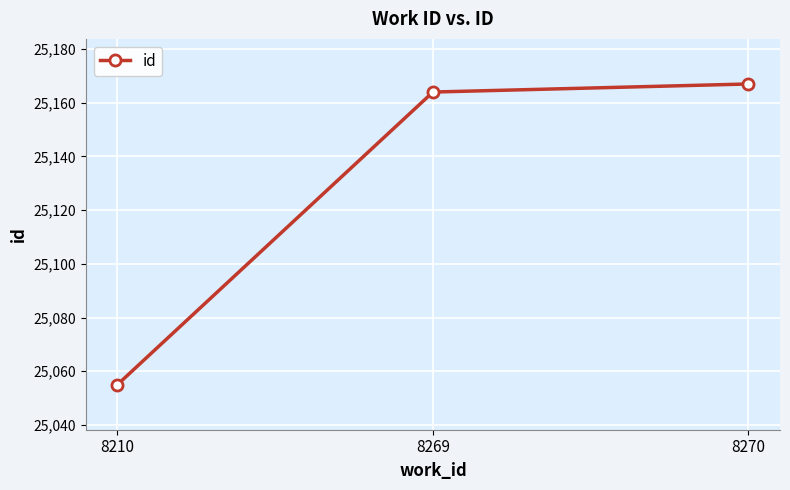

What is the difference between the values at 8210 and 8270?

112